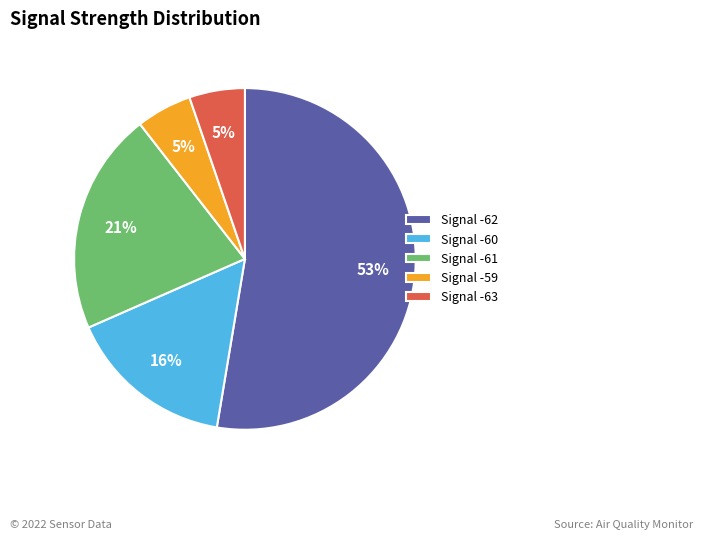

What is the ratio of the value at Signal -59 to the value at Signal -63?

1.0